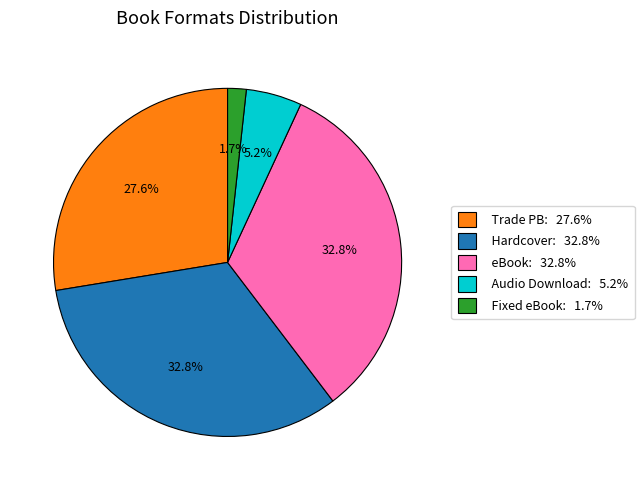

Does any single category account for the majority?

No